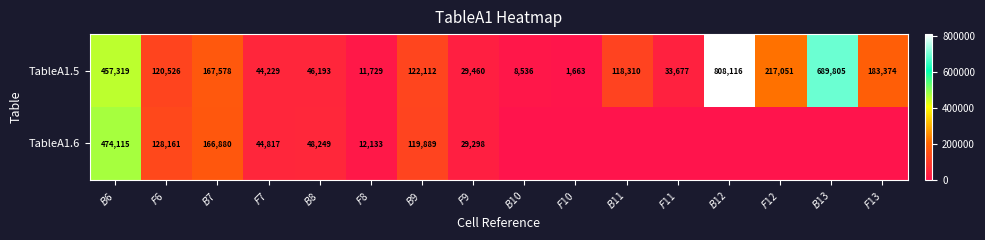

What is the difference between the maximum and minimum values in the TableA1.5 series?

806453